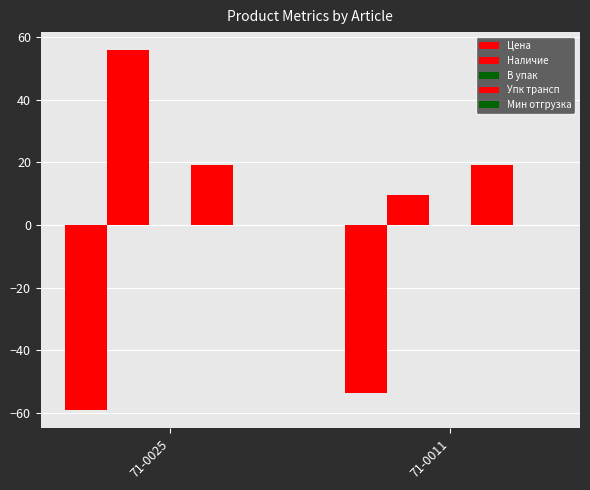

Rank the series at 71-0025 from highest to lowest value.

Наличие, Упк трансп, В упак, Мин отгрузка, Цена